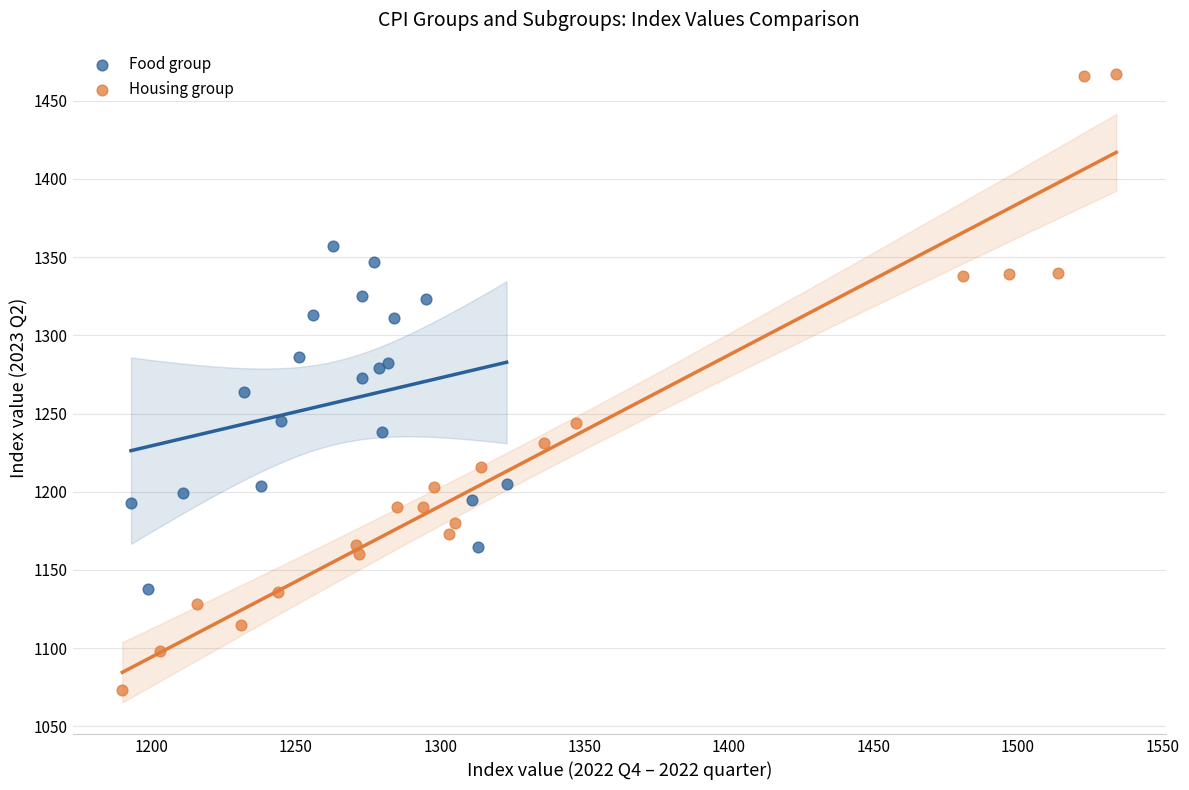

Which series has the largest Y range (max minus min)?

Housing group